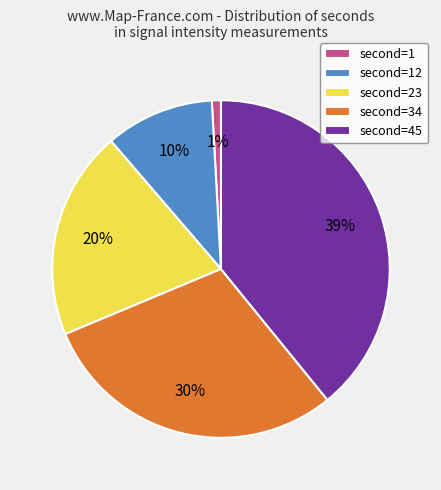

Count the number of slices in the pie.

5